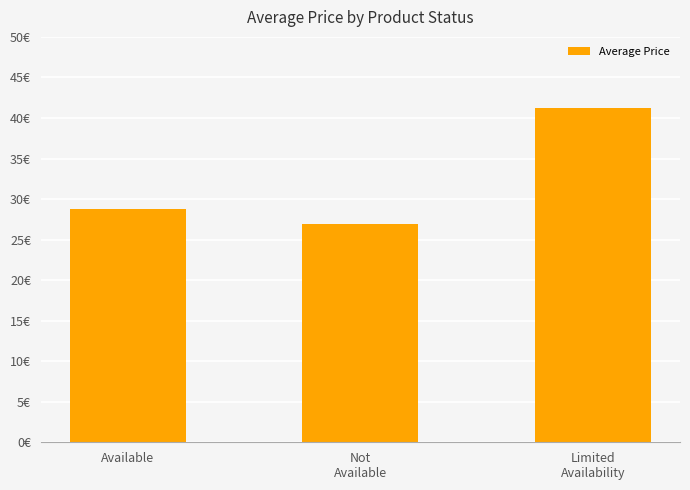

What is the sum of all values?

97.0